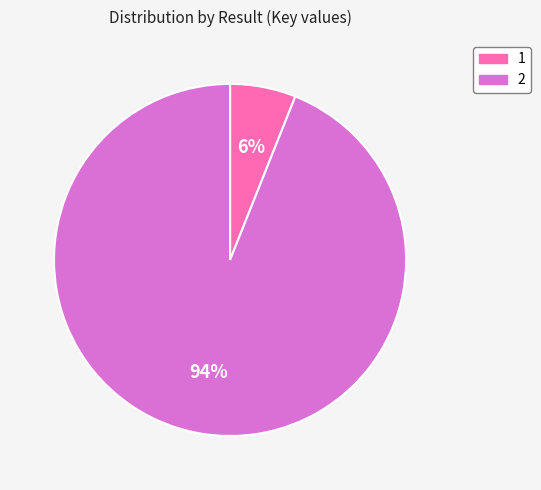

How many slices are in this pie chart?

2